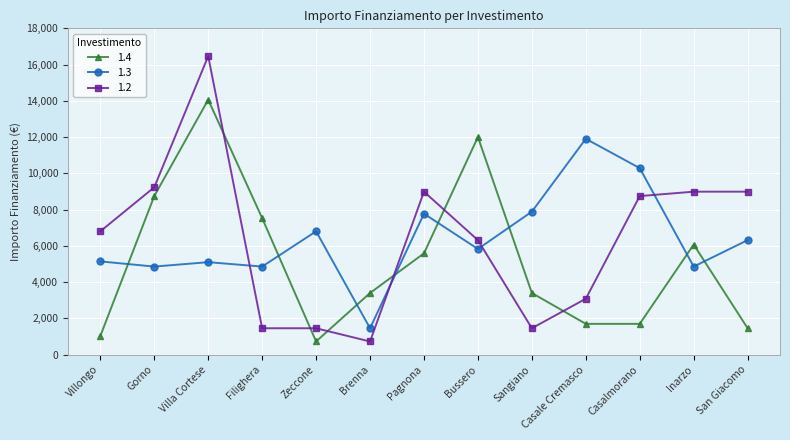

What is the value of the 1.3 point at the 10th from the left?

11907